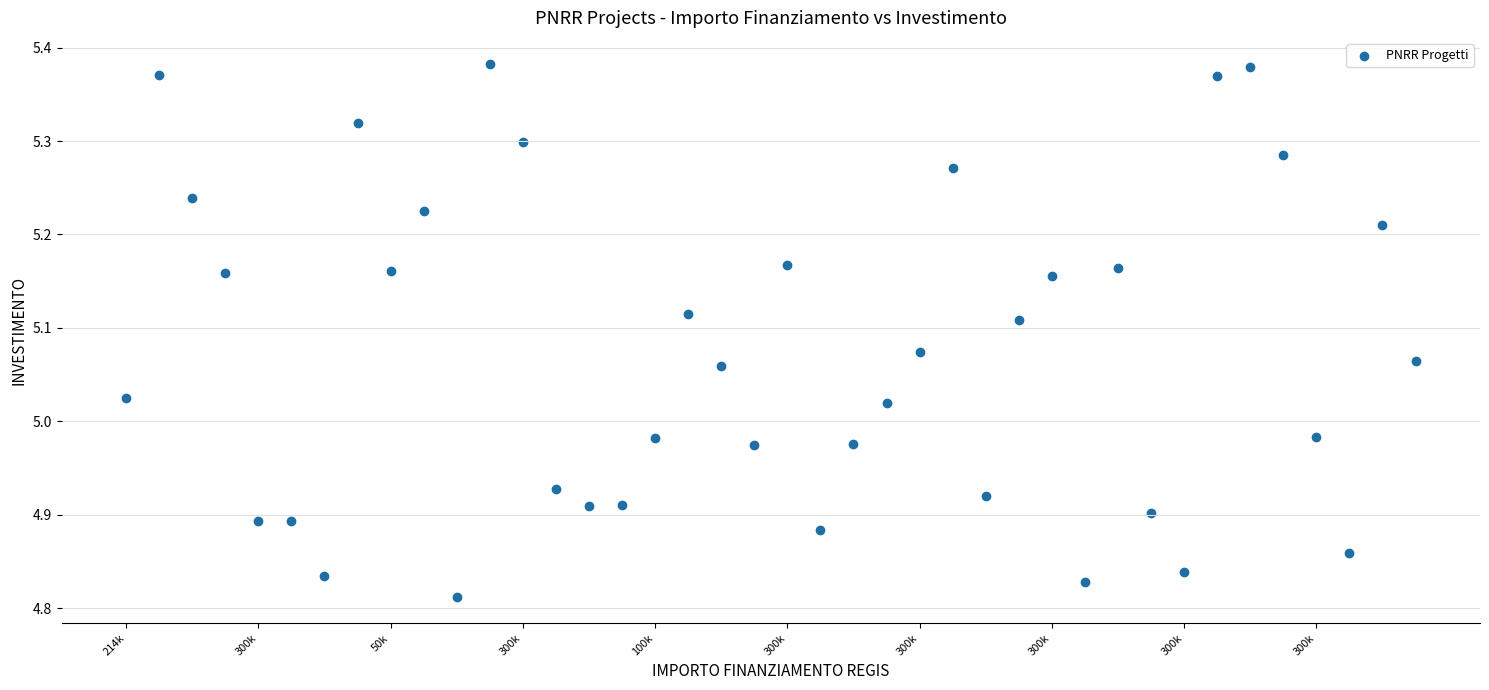

How many data points are displayed?

40